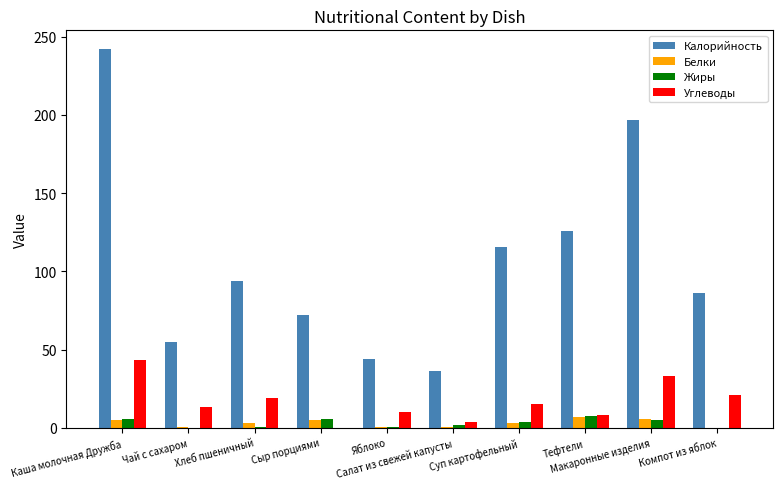

Does the chart contain stacked bars?

No